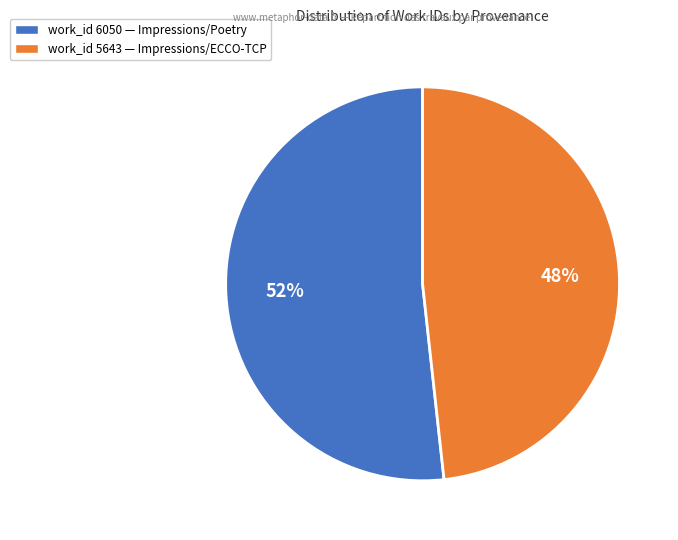

Is there any slice that represents more than half of the pie?

Yes